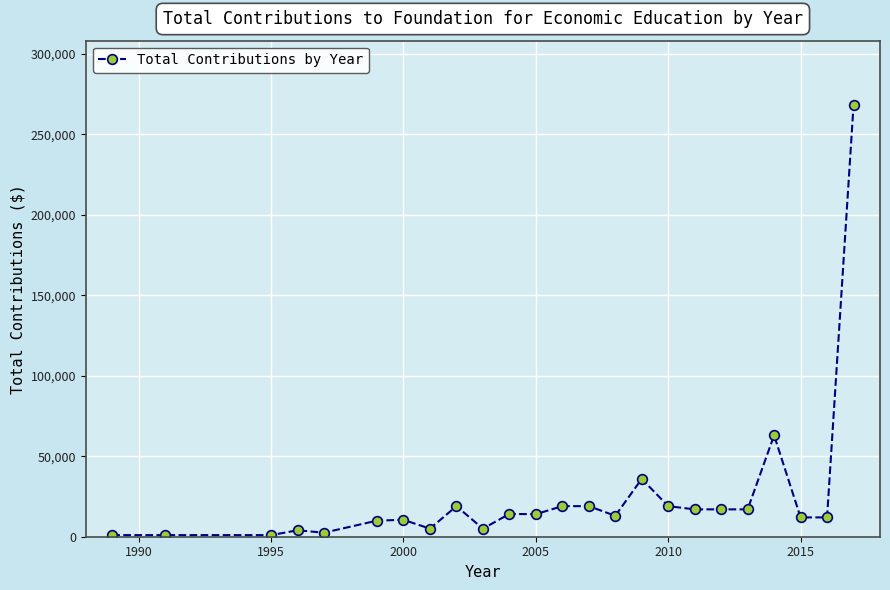

What is the difference between the maximum and second lowest values?

267000